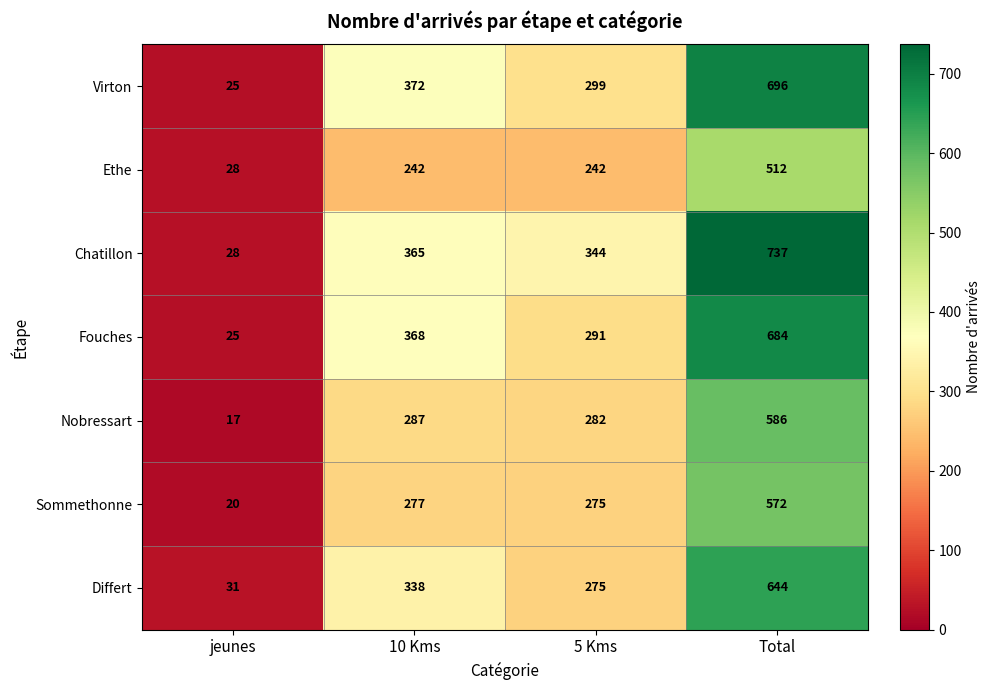

Which series changed the most between jeunes and 5 Kms?

Chatillon